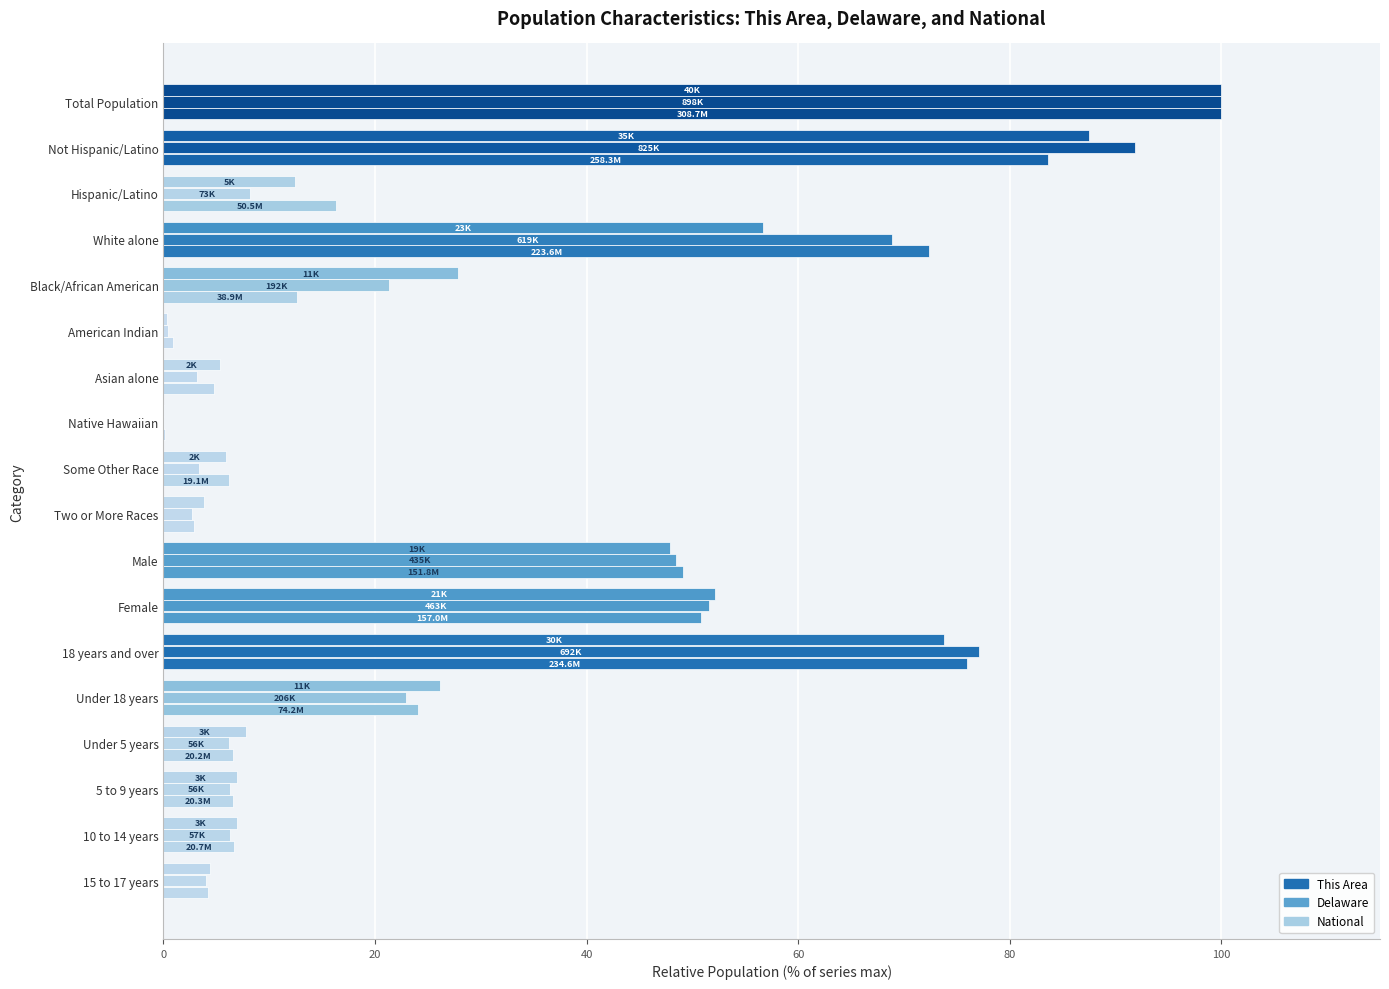

Count the number of categories in the chart.

18